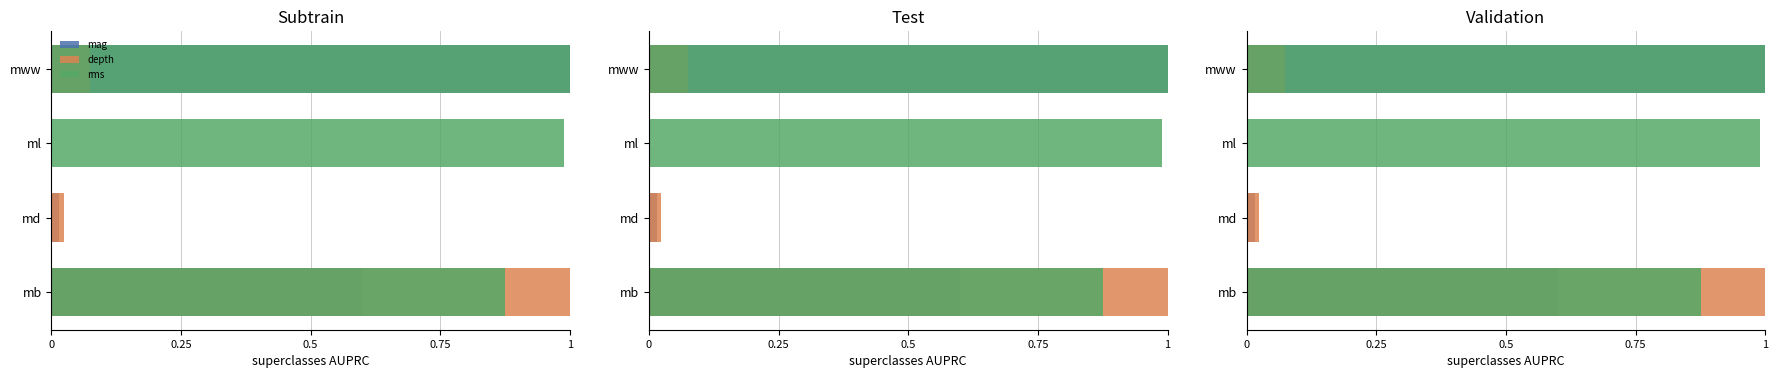

The mag series shows 0.0 at ml. True or false?

True